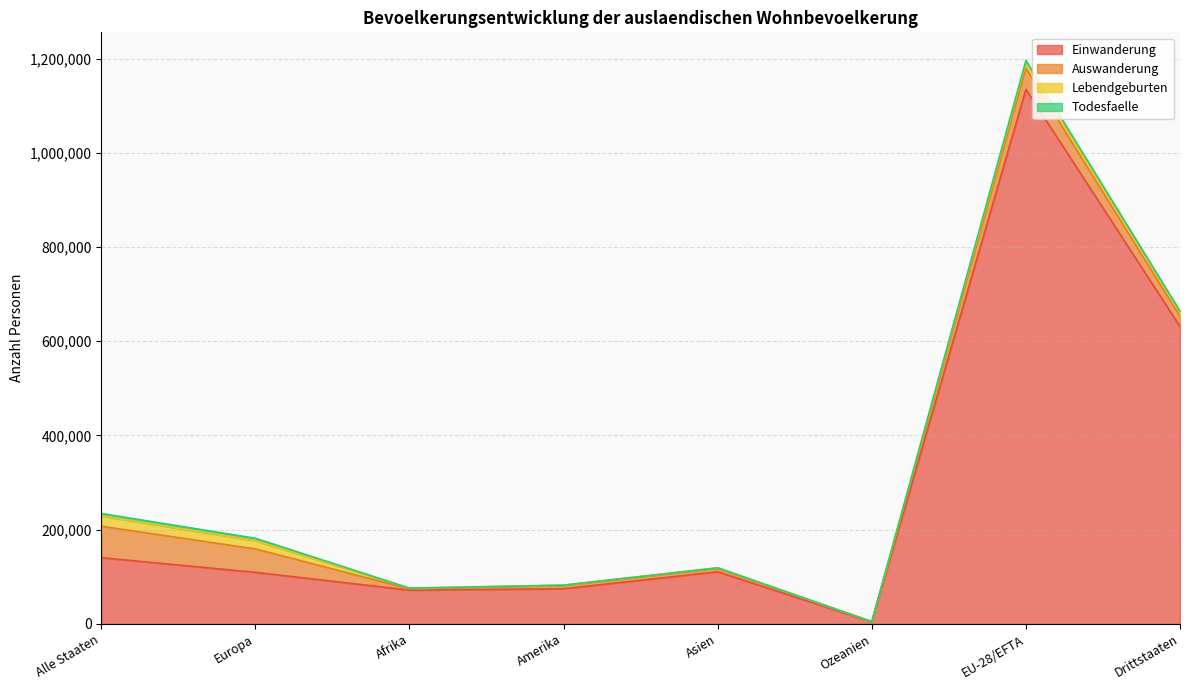

Between Ozeanien and Drittstaaten, which is larger?

Drittstaaten